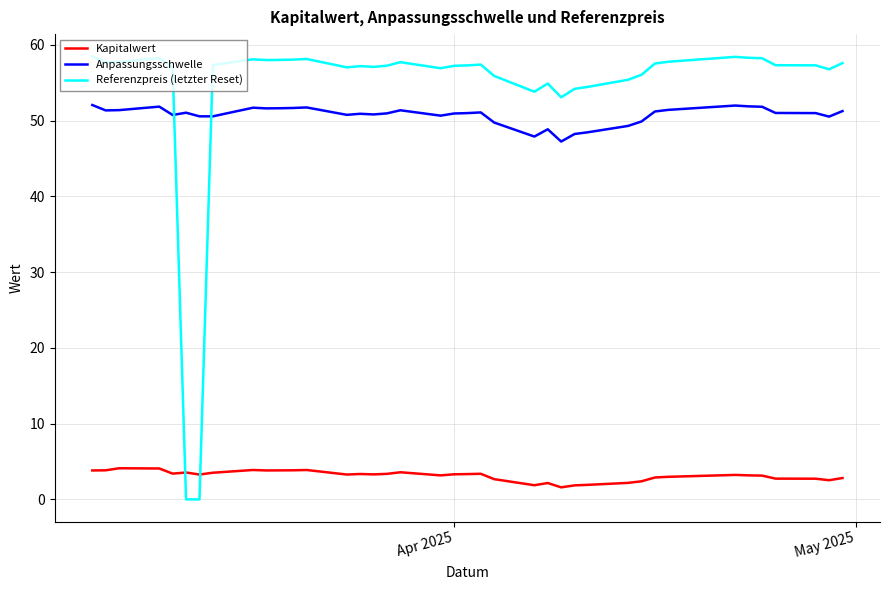

Rank the series by their maximum value, from highest to lowest.

Referenzpreis (letzter Reset), Anpassungsschwelle, Kapitalwert